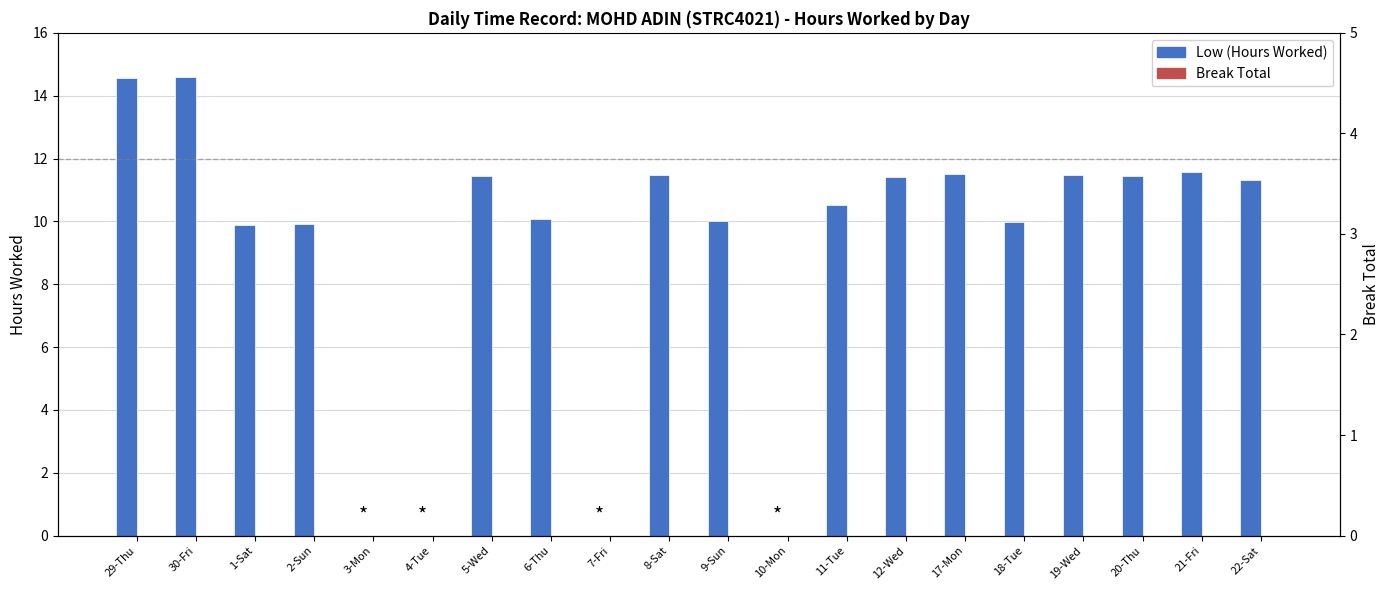

Reading left to right, what are all the values shown in this chart?

Low (Hours Worked): 29-Thu=14.6	30-Fri=14.6	1-Sat=9.9	2-Sun=9.9	3-Mon=0.0	4-Tue=0.0	5-Wed=11.4	6-Thu=10.1	7-Fri=0.0	8-Sat=11.5	9-Sun=10.0	10-Mon=0.0	11-Tue=10.5	12-Wed=11.4	17-Mon=11.5	18-Tue=10.0	19-Wed=11.5	20-Thu=11.4	21-Fri=11.6	22-Sat=11.3
Break Total: 29-Thu=0.0	30-Fri=0.0	1-Sat=0.0	2-Sun=0.0	3-Mon=0.0	4-Tue=0.0	5-Wed=0.0	6-Thu=0.0	7-Fri=0.0	8-Sat=0.0	9-Sun=0.0	10-Mon=0.0	11-Tue=0.0	12-Wed=0.0	17-Mon=0.0	18-Tue=0.0	19-Wed=0.0	20-Thu=0.0	21-Fri=0.0	22-Sat=0.0